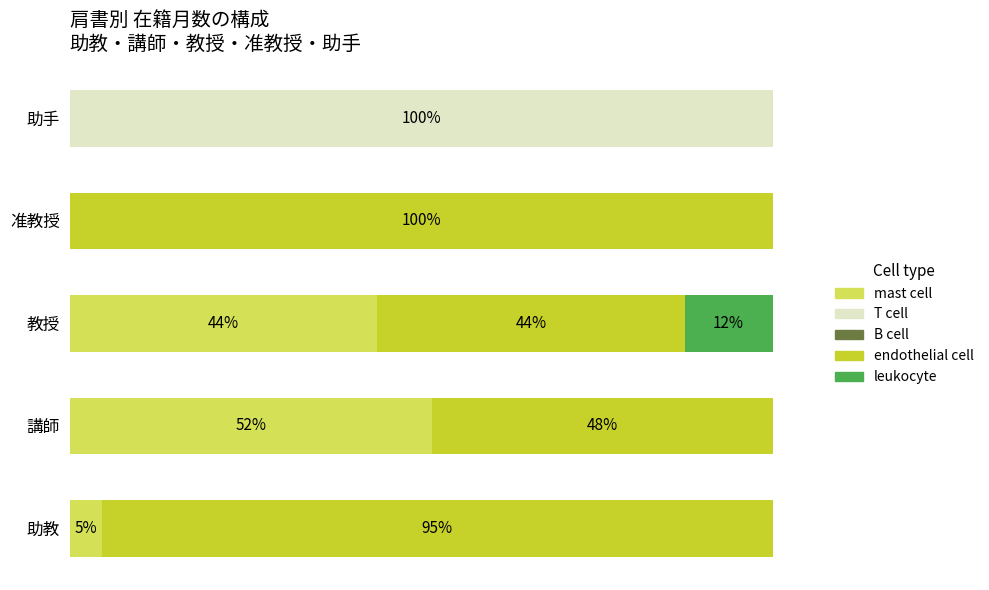

List the series in order of their peak value, lowest first.

B cell, leukocyte, mast cell, T cell, endothelial cell